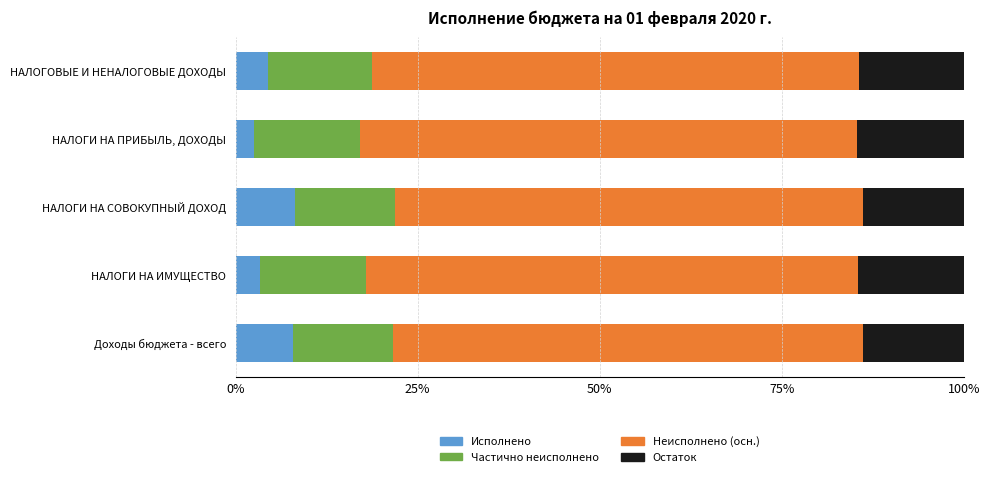

Rank the categories by Исполнено value from highest to lowest.

НАЛОГИ НА СОВОКУПНЫЙ ДОХОД, Доходы бюджета - всего, НАЛОГОВЫЕ И НЕНАЛОГОВЫЕ ДОХОДЫ, НАЛОГИ НА ИМУЩЕСТВО, НАЛОГИ НА ПРИБЫЛЬ, ДОХОДЫ